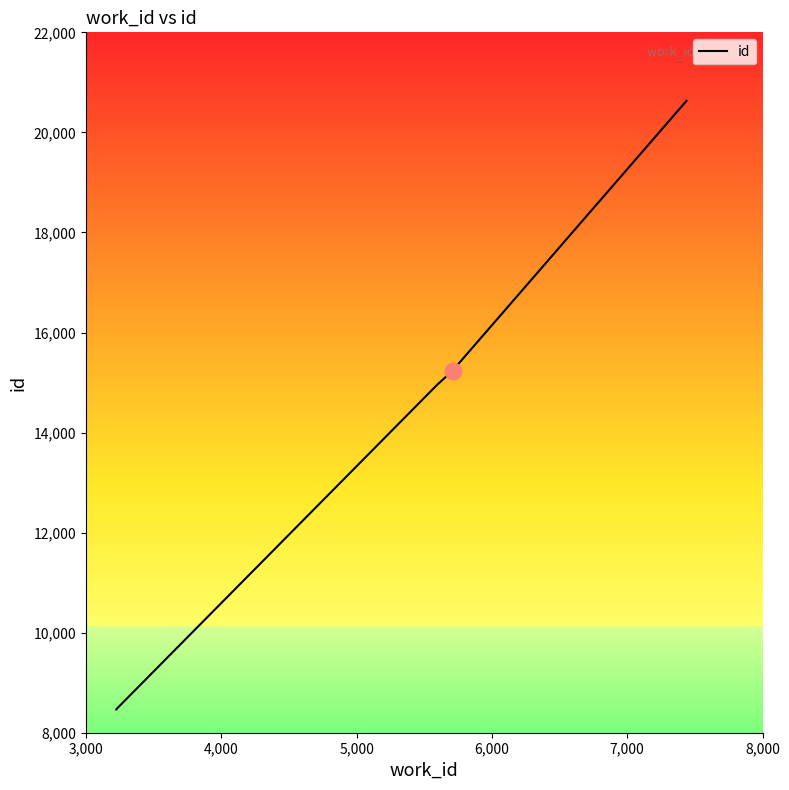

At which label is the value closest to 14548?

5,000